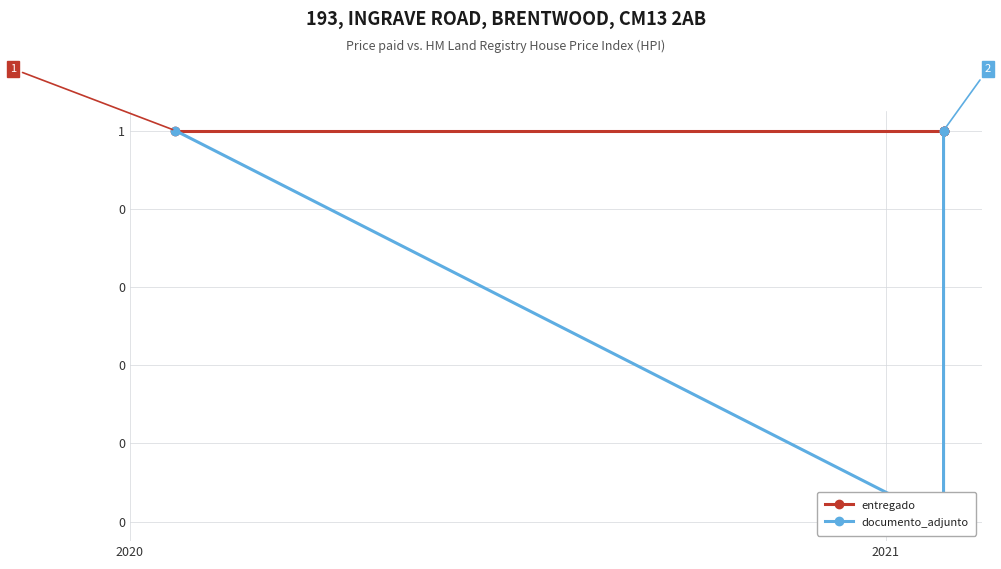

Reading left to right, transcribe all the data shown in this chart.

entregado: 1	1	1	1
documento_adjunto: 1	0	1	1